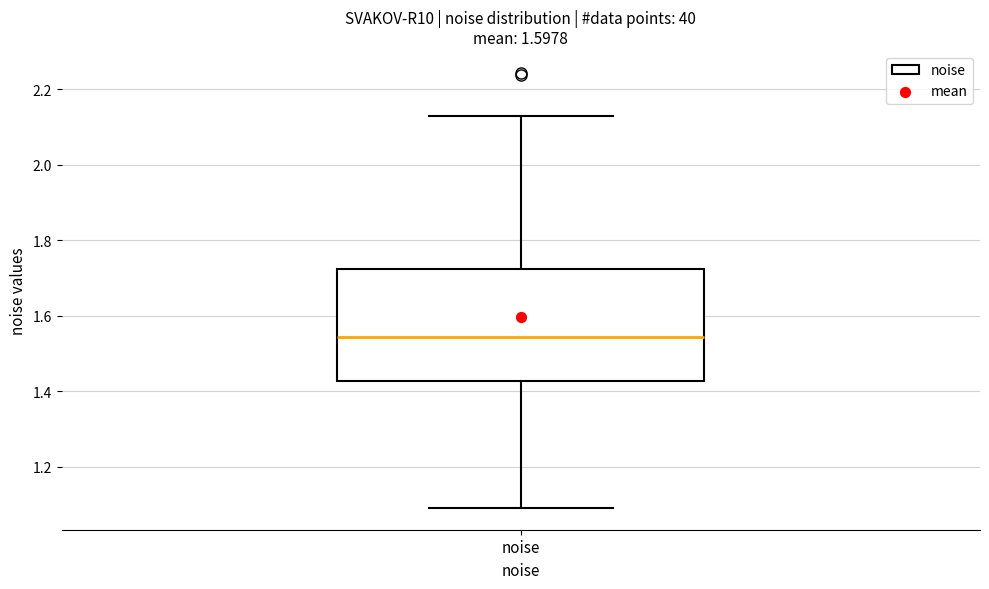

Transcribe this box plot: give where the median line is, the range the box spans, and where the two whiskers end, as read against the y-axis. The values are not printed on the chart, so give them approximately, as read against the axis.

median 1.54, box 1.42 to 1.72, whiskers 1.10 to 2.12